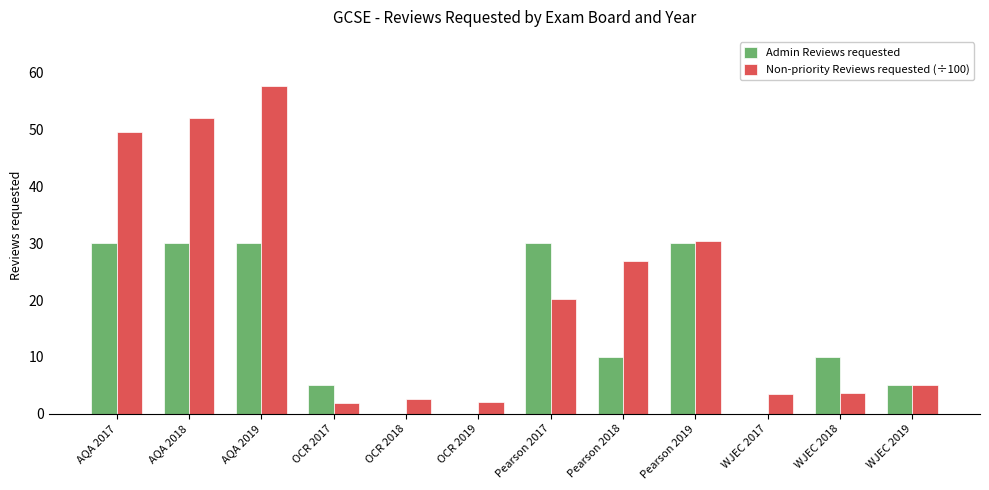

True or false: Admin Reviews requested has a value of 2.6 at Pearson 2018.

False